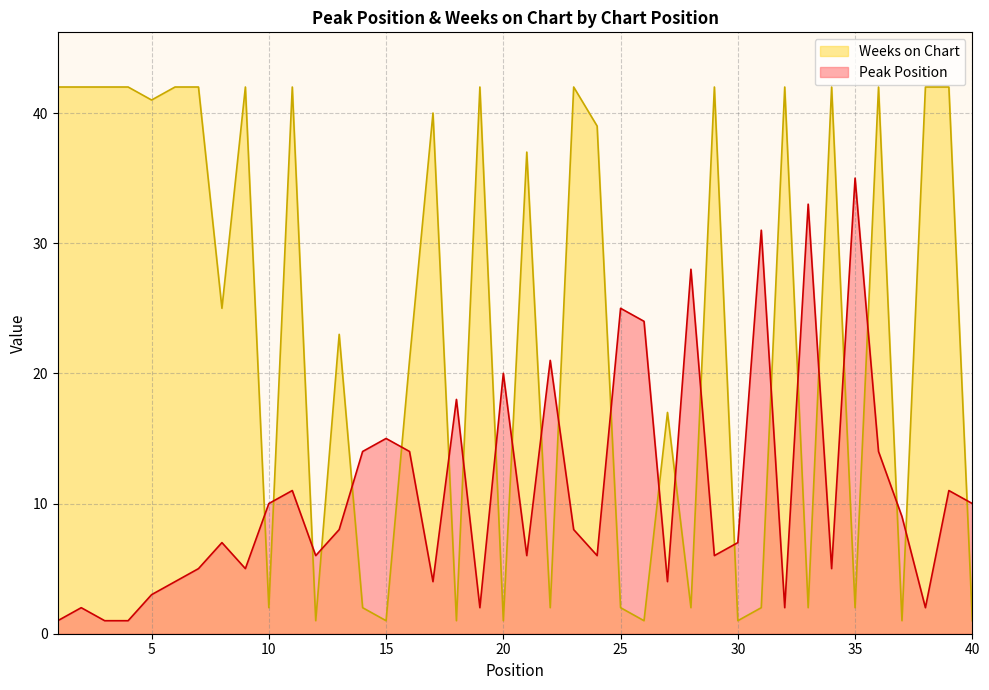

List the series in order of their peak value, highest first.

Weeks on Chart, Peak Position